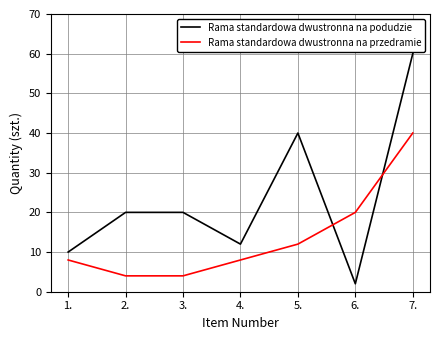

What is the difference between the Rama standardowa dwustronna na podudzie values at 4. and 1.?

2